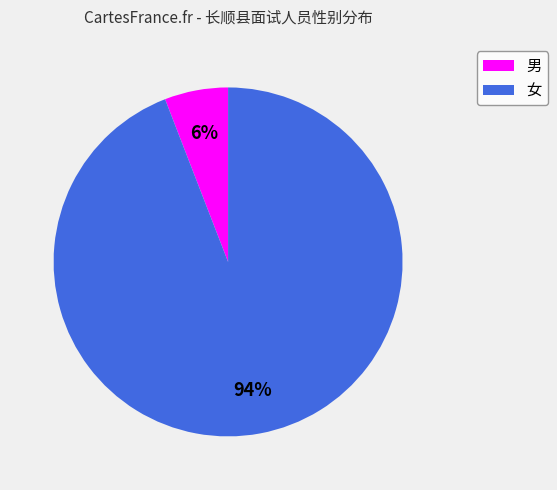

To the nearest percent, what is the combined percentage of 男 and 女?

100%